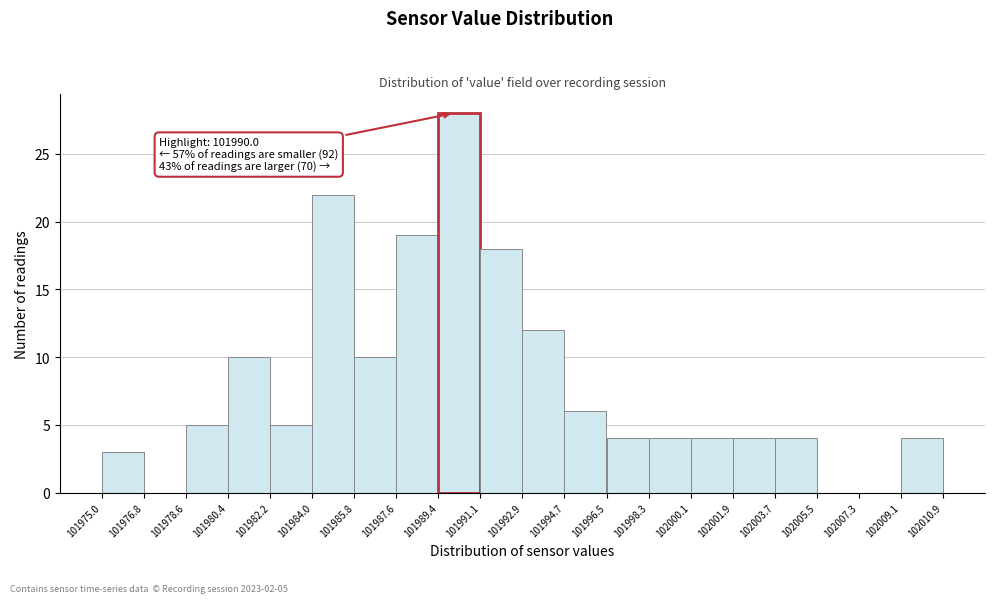

Over which range of the x-axis is the bar tallest?

101989.4 to 101991.1